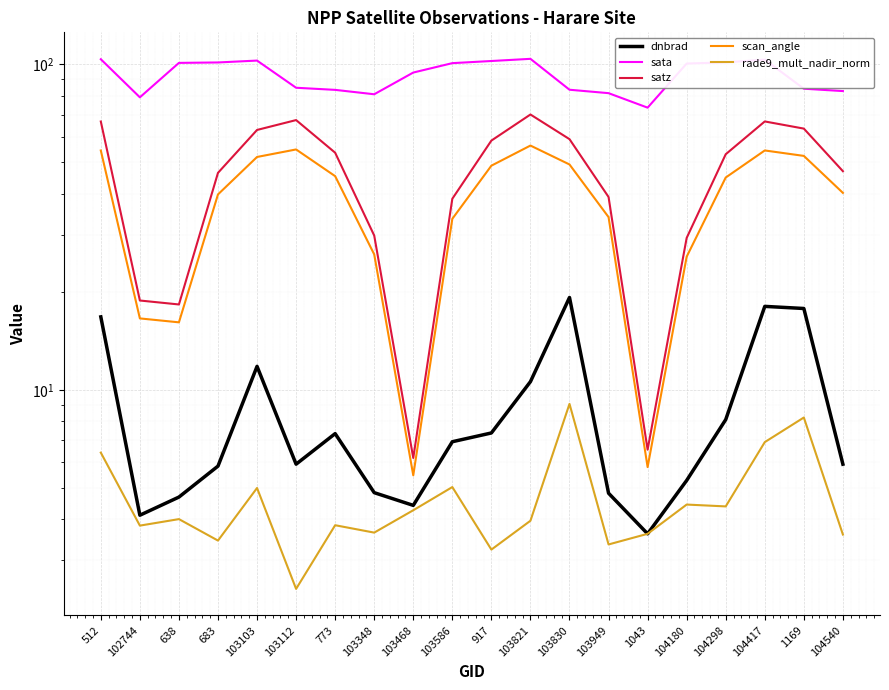

True or false: scan_angle and rade9_mult_nadir_norm cross at least once.

False